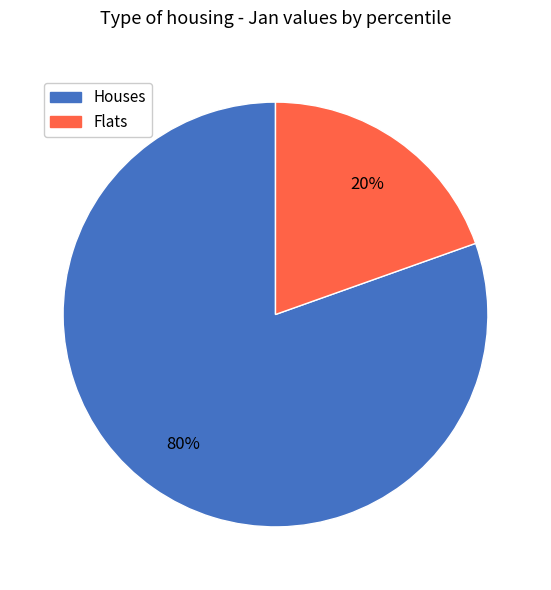

Does any single category account for the majority?

Yes